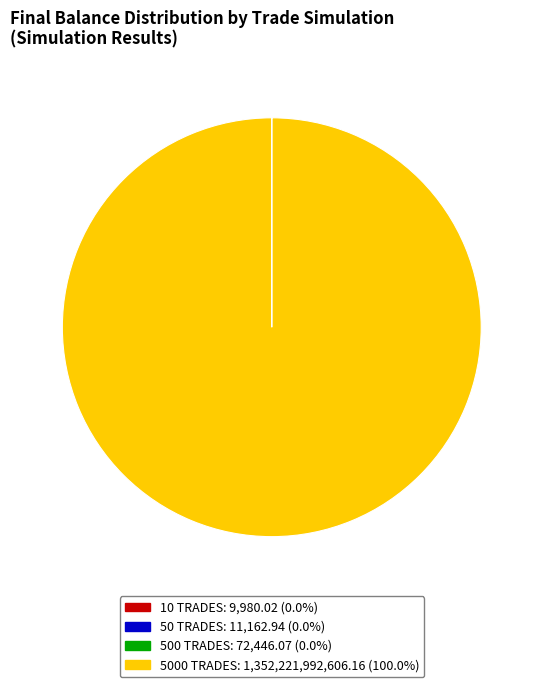

What is the largest slice in the pie chart?

5000 TRADES